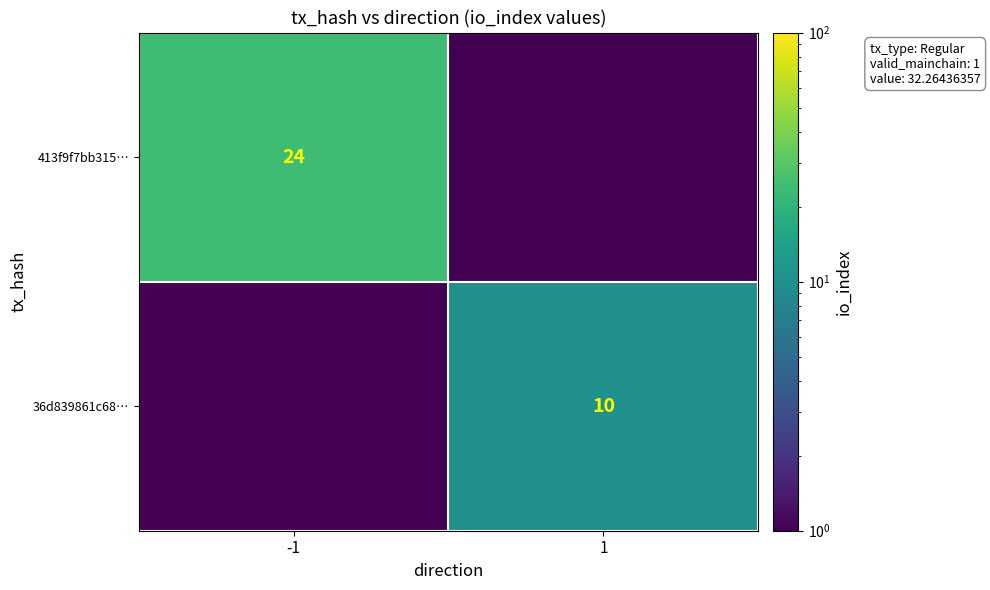

The value of 413f9f7bb315… at -1 is 24.0. True or false?

True